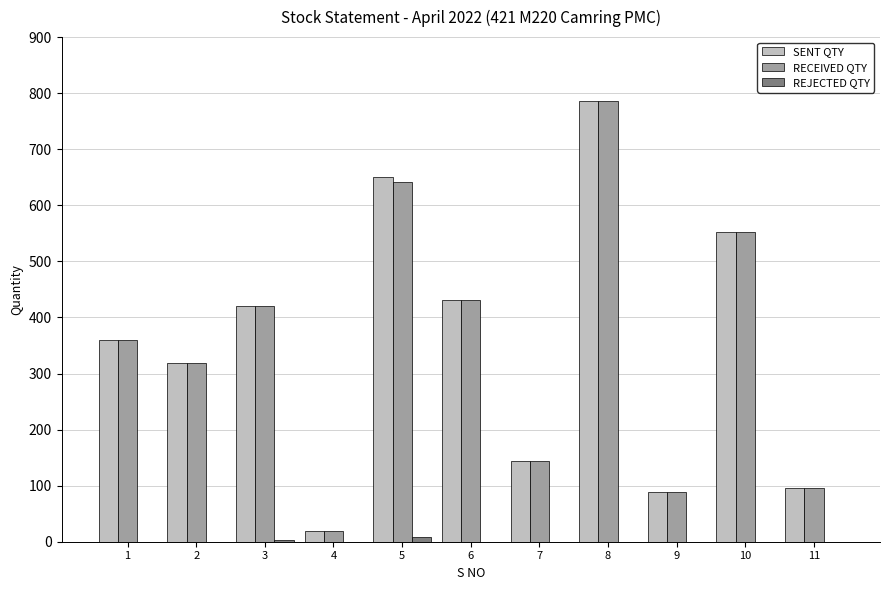

True or false: SENT QTY has a value of 650 at 5.

True